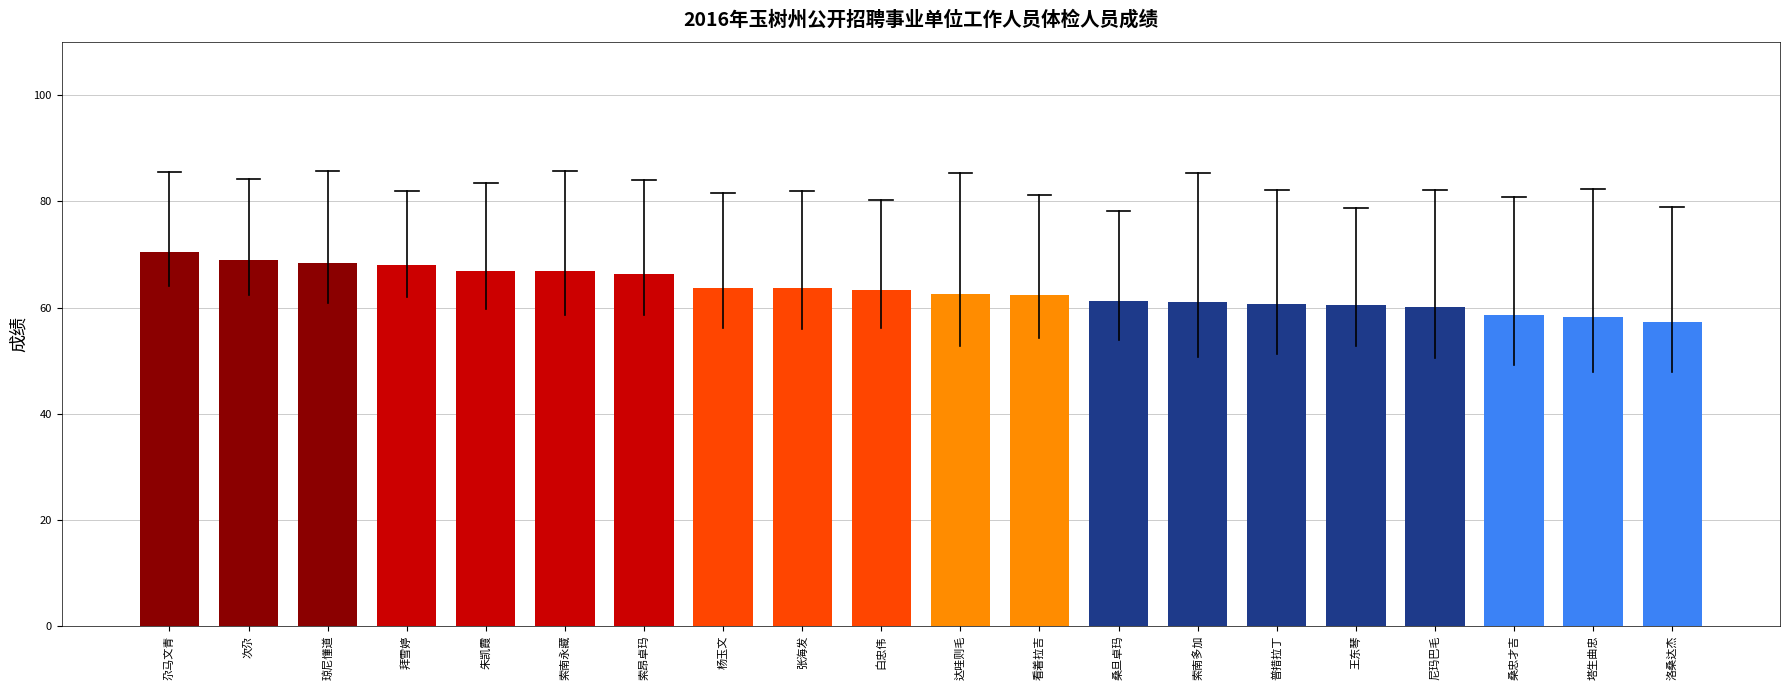

What is the difference between the values at 尼玛巴毛 and 索南多加?

1.1